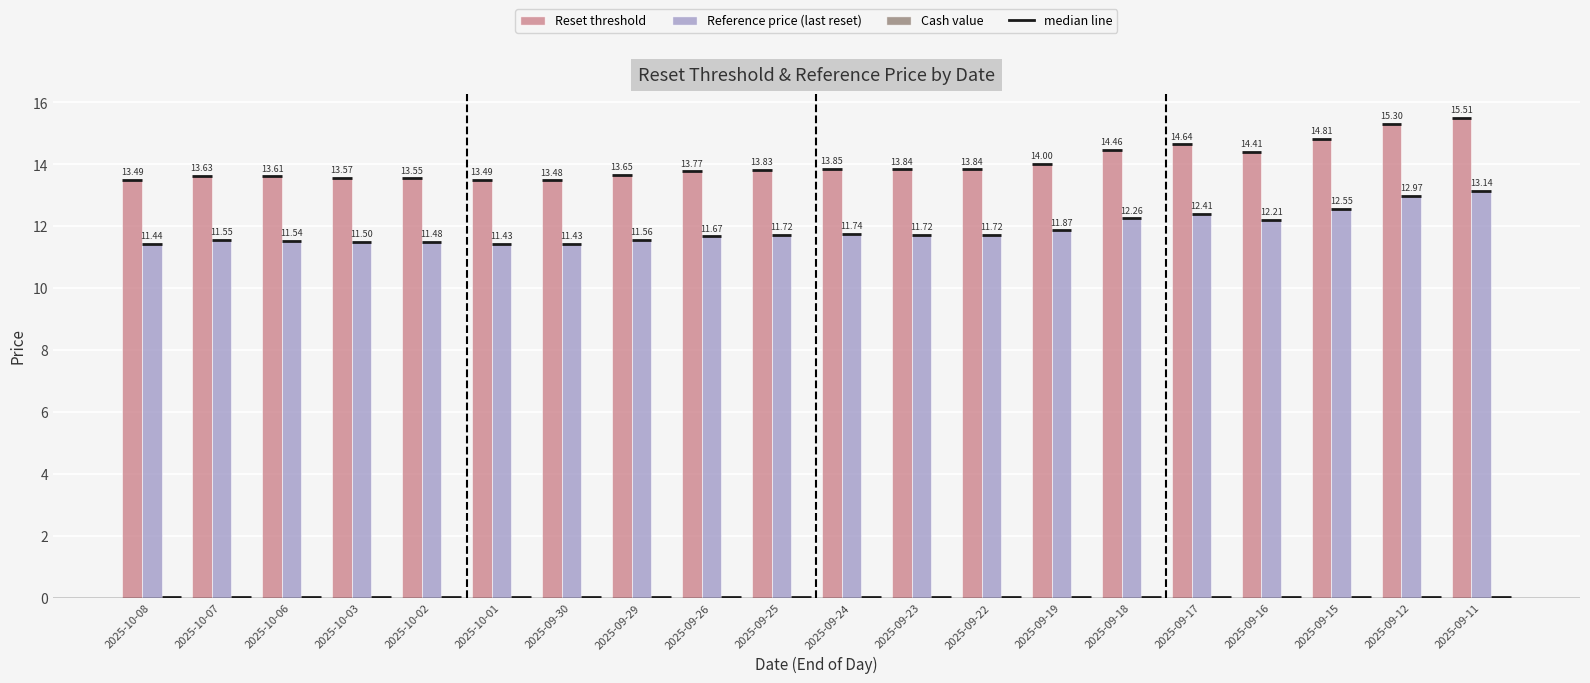

What is the difference between the Reference price (last reset) values at 2025-09-16 and 2025-09-22?

0.5